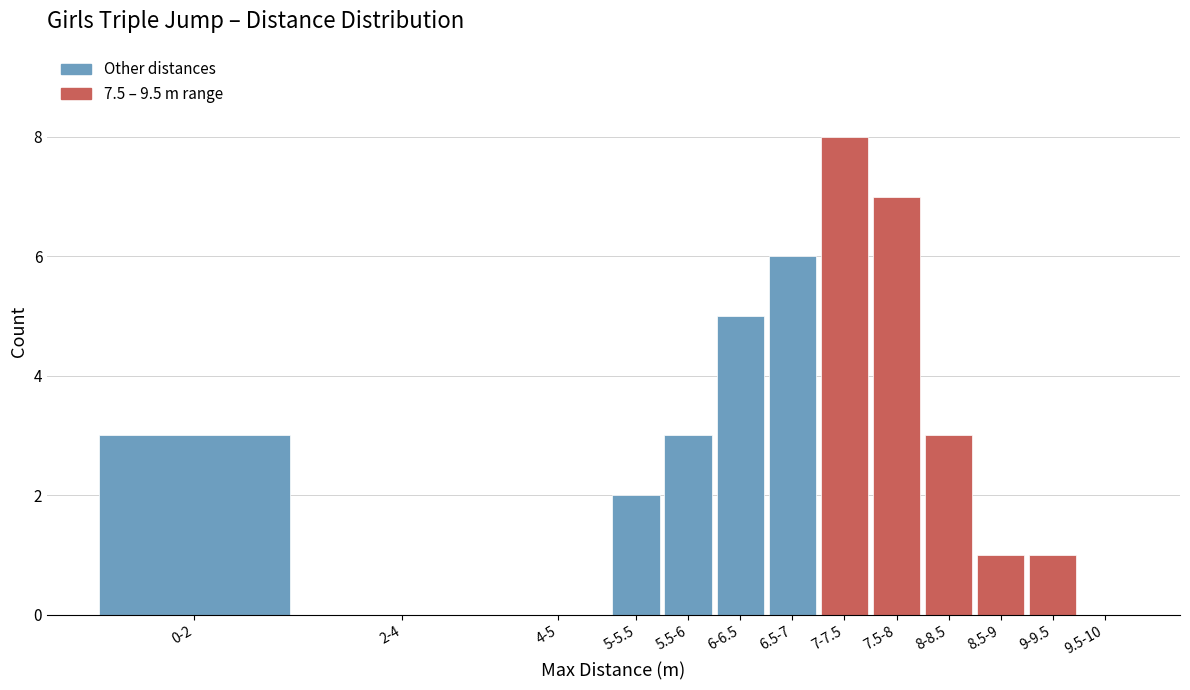

Reading right to left, what are all the values shown in this chart?

9.5-10=0	9-9.5=1	8.5-9=1	8-8.5=3	7.5-8=7	7-7.5=8	6.5-7=6	6-6.5=5	5.5-6=3	5-5.5=2	4-5=0	2-4=0	0-2=3